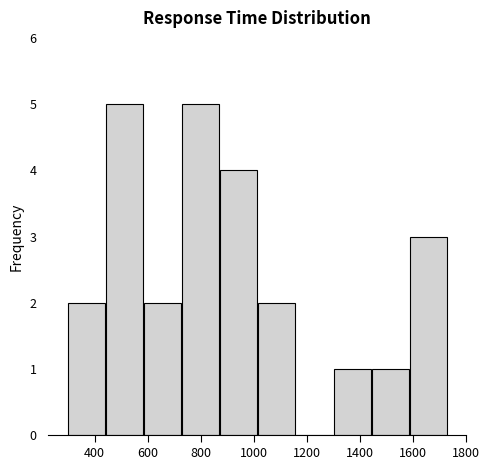

How tall is the bar that spans 300 to 440 on the x-axis? Neither the bar edges nor the heights are printed on the chart, so give them approximately, as read against the axes.

2